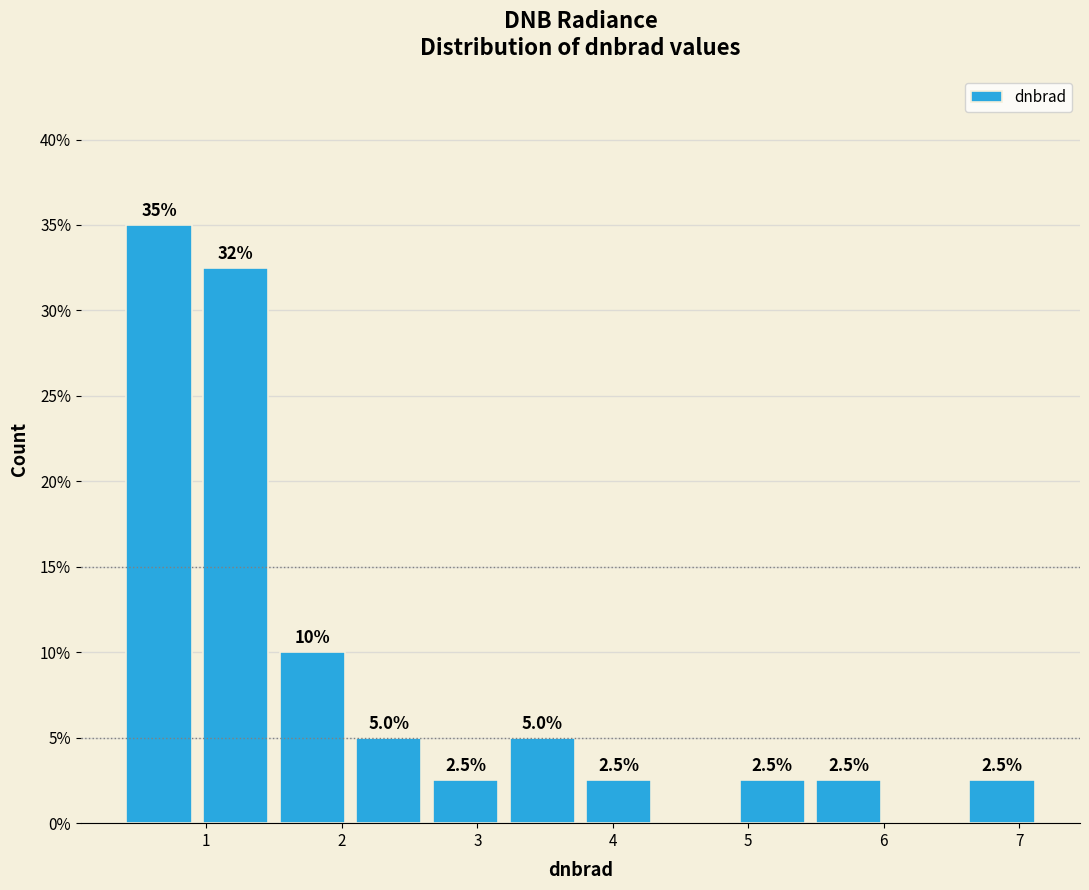

Which range on the x-axis has the tallest bar?

0.4 to 0.9